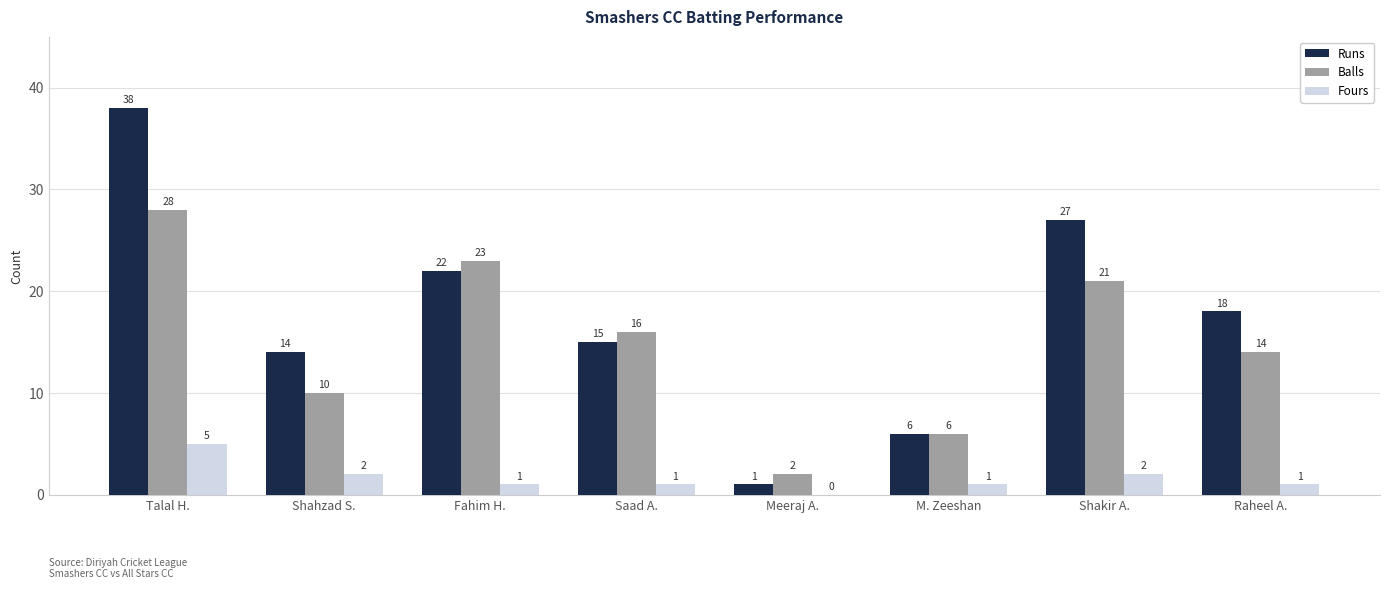

At which category is the sum across all series the highest?

Talal H.